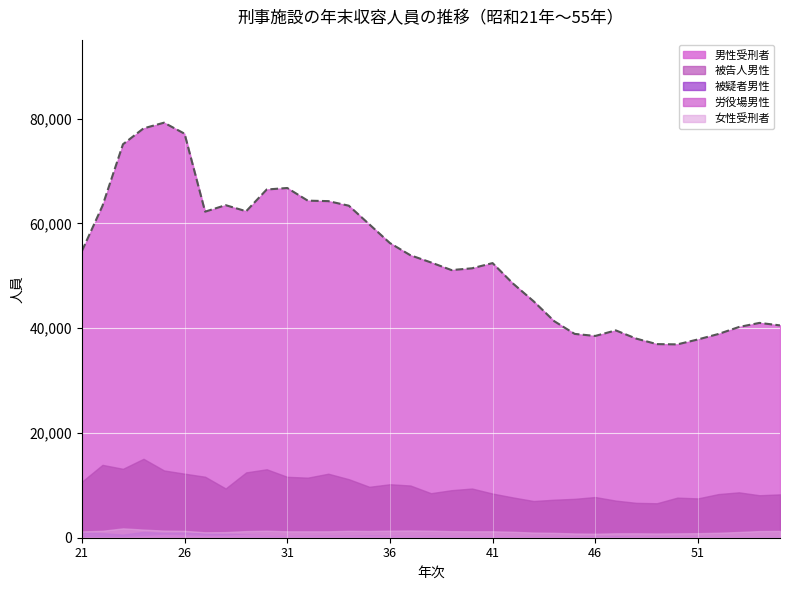

What is the value of the 被告人男性 point at the 16th from the left?

10208